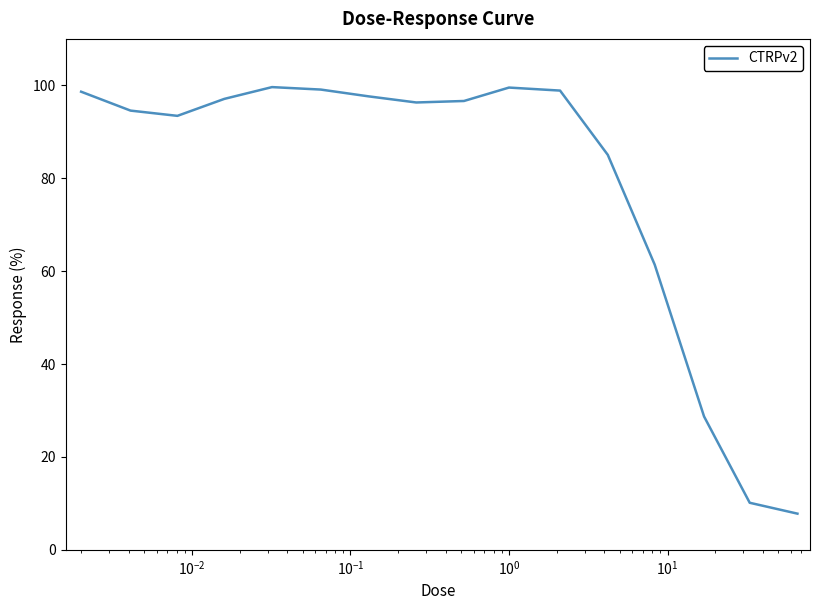

What is the maximum value shown in the chart?

99.6